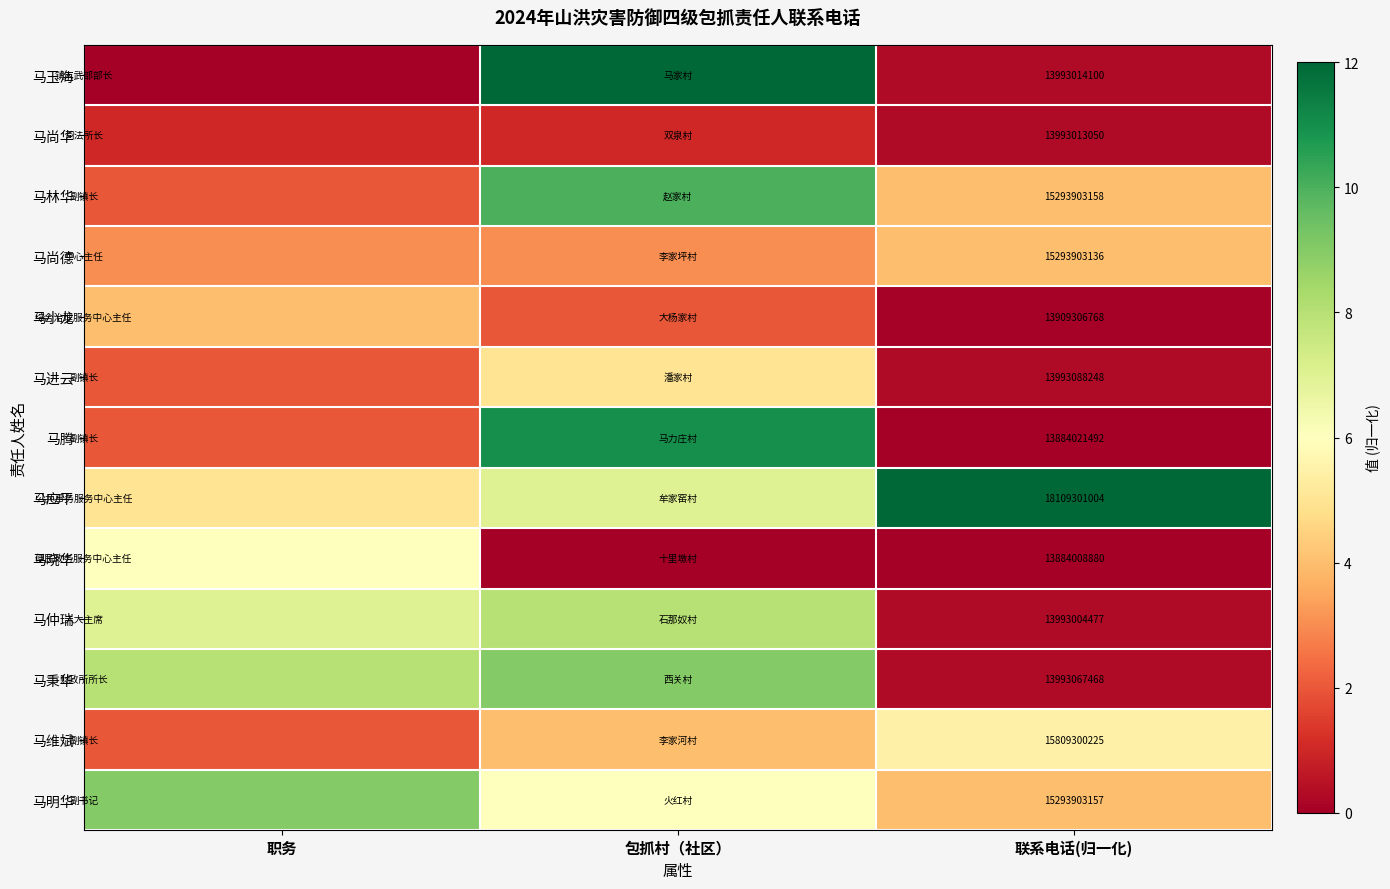

The 马维斌 series shows 15809300225 at 联系电话(归一化). True or false?

True